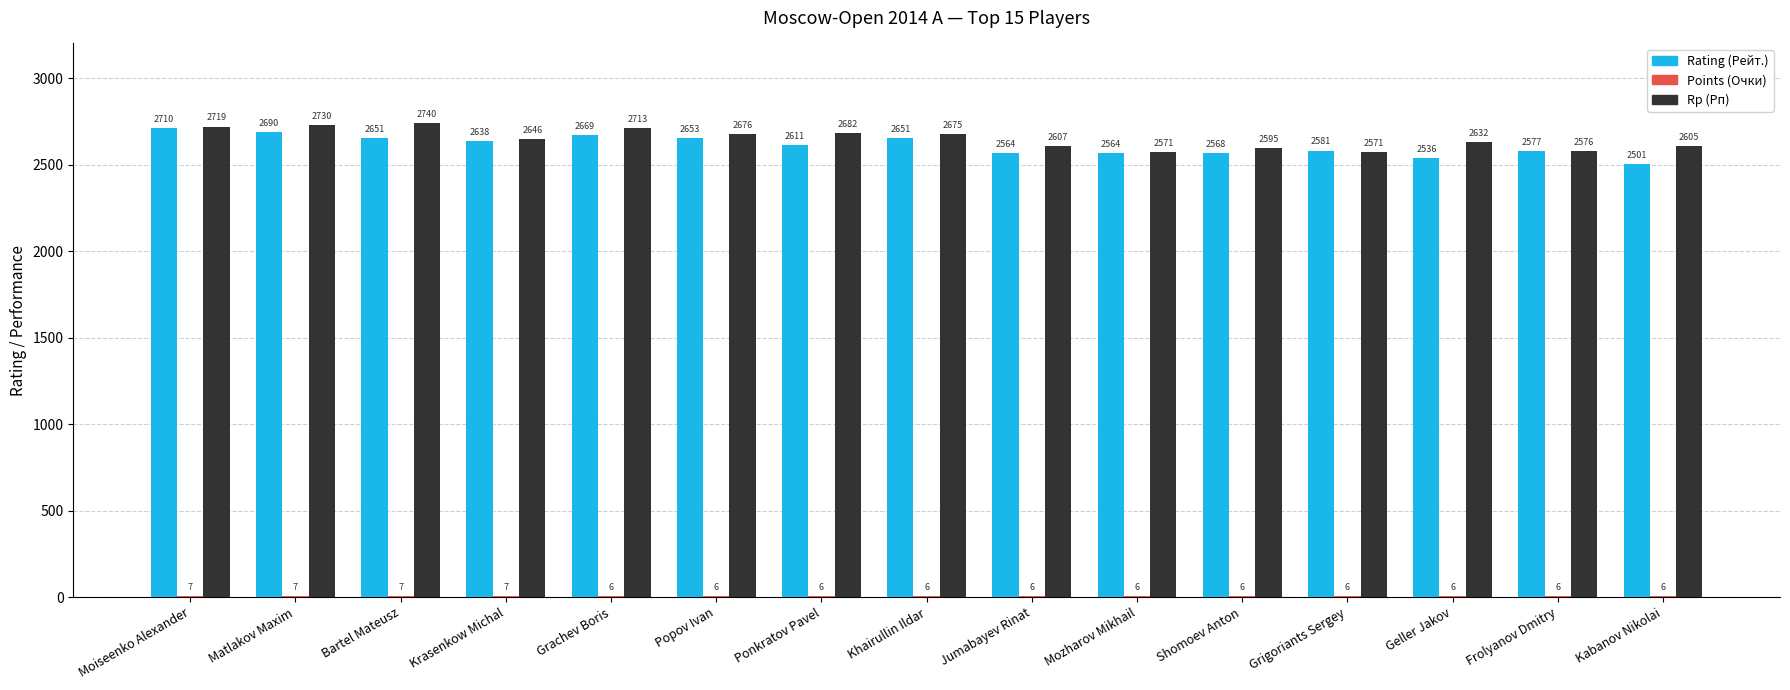

Between Bartel Mateusz and Krasenkow Michal, which series saw the biggest shift?

Rp (Рп)